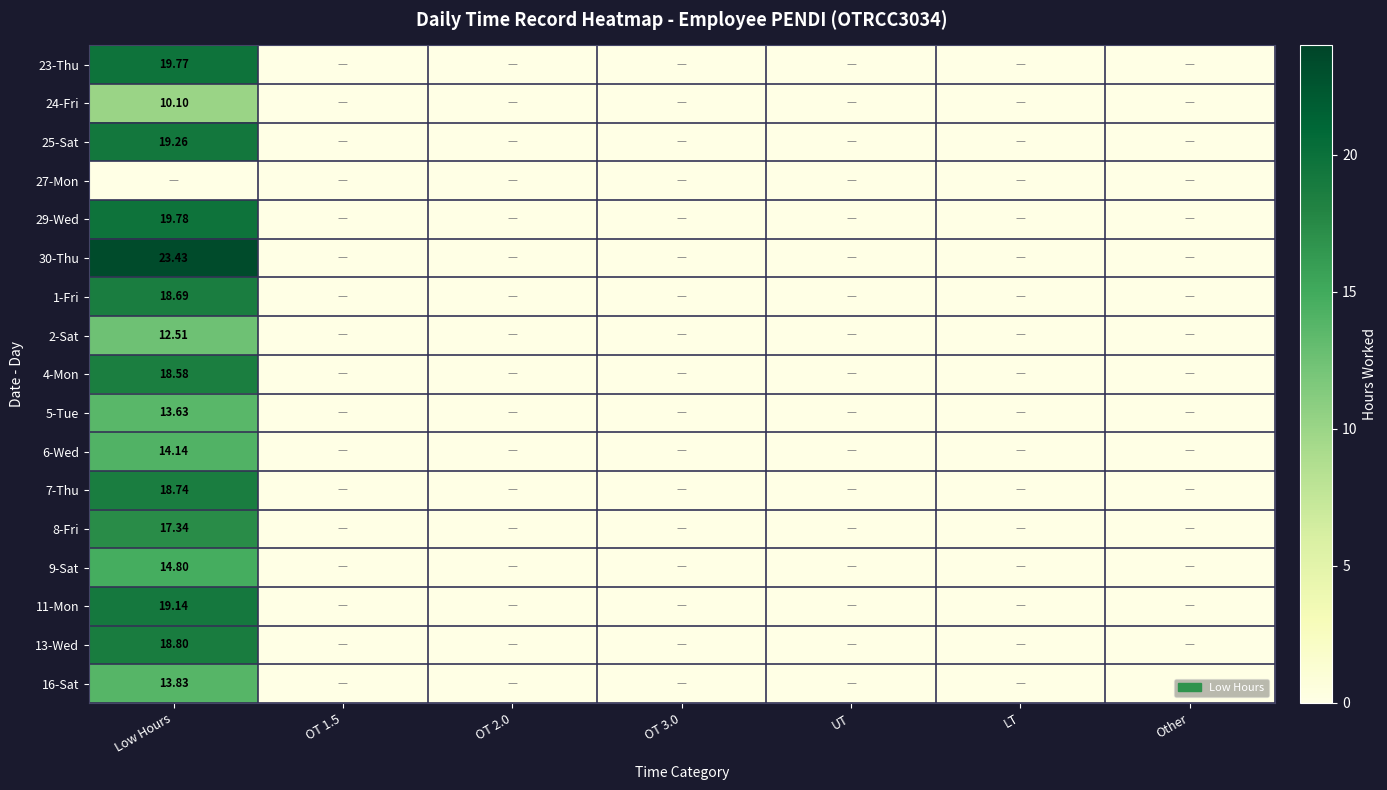

Where is 23-Thu nearest to the value 9?

OT 1.5